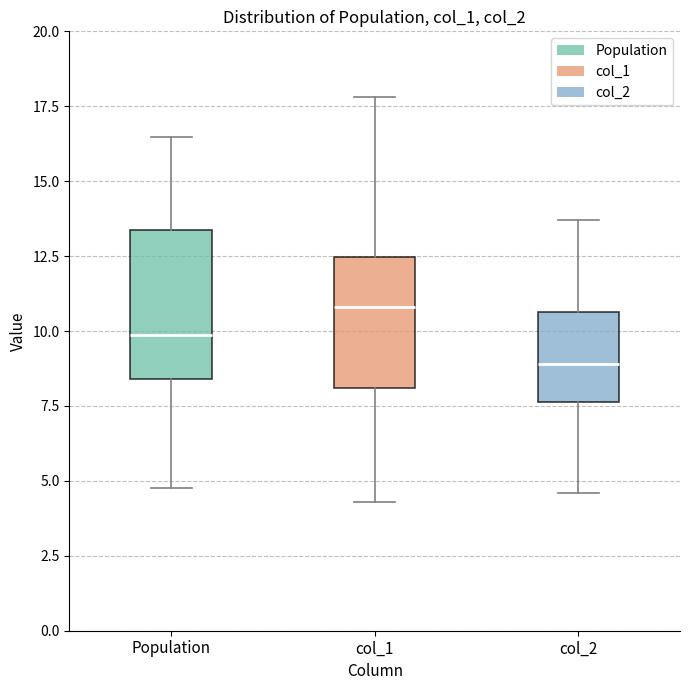

Reading left to right, read every box against the y-axis: the position of its median line, the range the box covers, and the ends of its whiskers. The values are not printed on the chart, so give them approximately, as read against the axis.

Population: median 10.0, box 8.5 to 13.5, whiskers 5.0 to 16.5
col_1: median 11.0, box 8.0 to 12.5, whiskers 4.5 to 18.0
col_2: median 9.0, box 7.5 to 10.5, whiskers 4.5 to 13.5